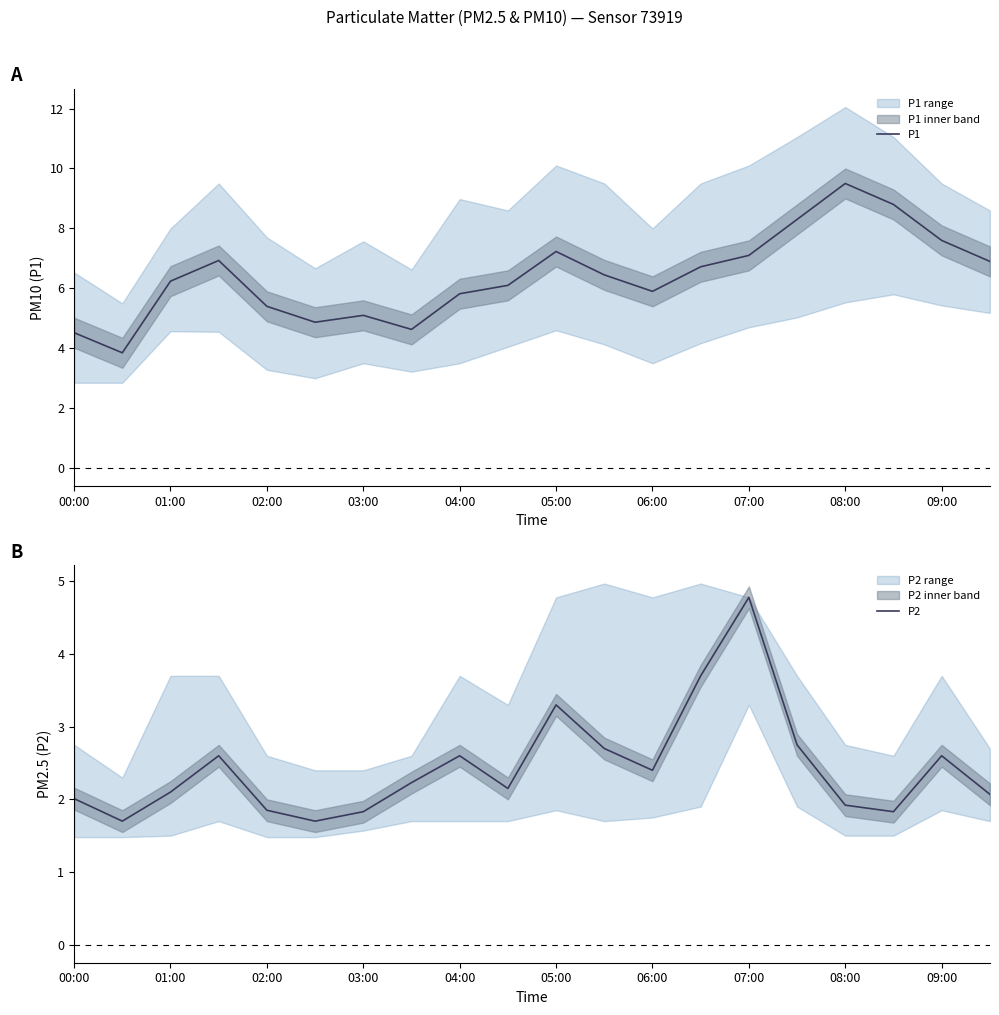

Reading left to right, extract all data points from this chart.

P1: 4.5	3.9	6.2	6.9	5.4	4.9	5.1	4.6	5.8	6.1	7.2	6.5	5.9	6.7	7.1	8.3	9.5	8.8	7.6	6.9
P2: 2.0	1.7	2.1	2.6	1.9	1.7	1.8	2.2	2.6	2.1	3.3	2.7	2.4	3.7	4.8	2.8	1.9	1.8	2.6	2.1